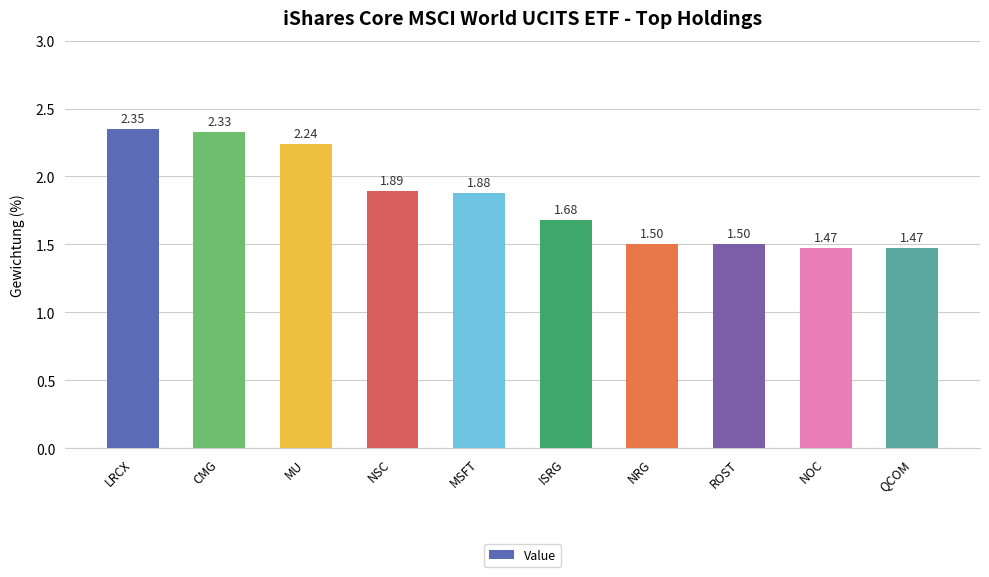

How many categories are shown in the chart?

10